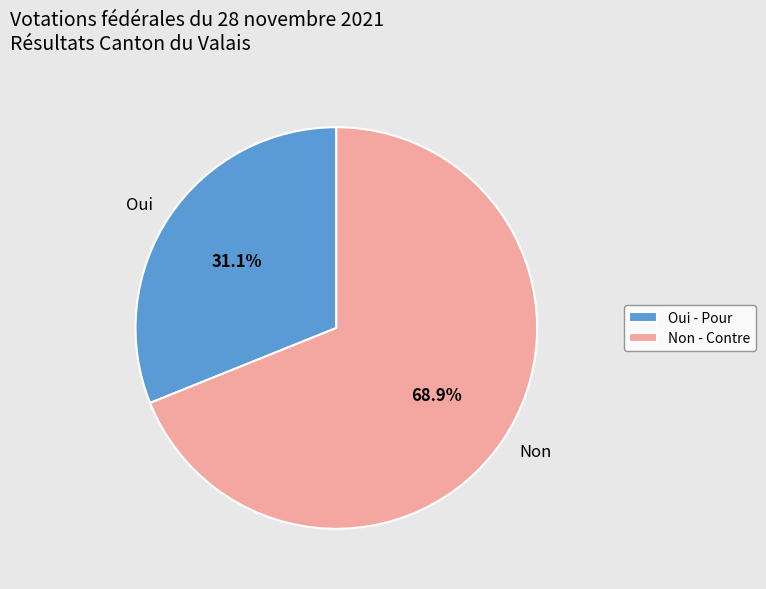

Does any single category account for the majority?

Yes